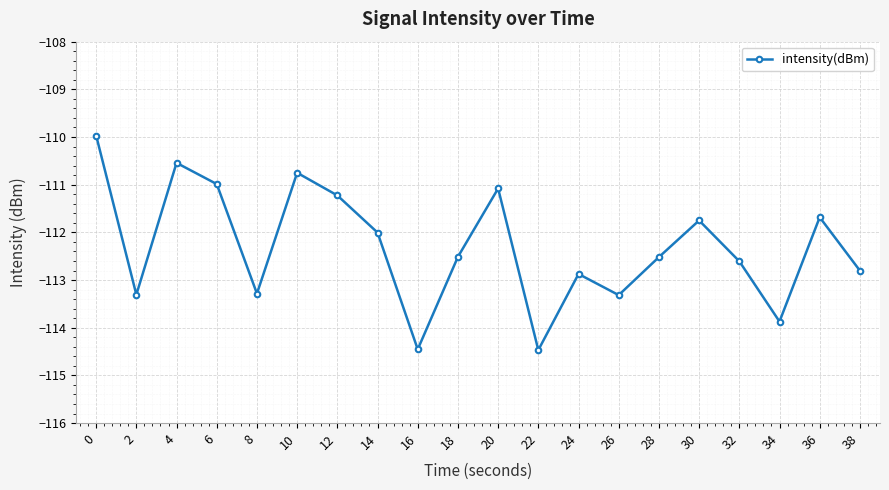

Reading left to right, transcribe all the data shown in this chart.

0=-110.0	2=-113.3	4=-110.5	6=-111.0	8=-113.3	10=-110.8	12=-111.2	14=-112.0	16=-114.5	18=-112.5	20=-111.1	22=-114.5	24=-112.9	26=-113.3	28=-112.5	30=-111.7	32=-112.6	34=-113.9	36=-111.7	38=-112.8